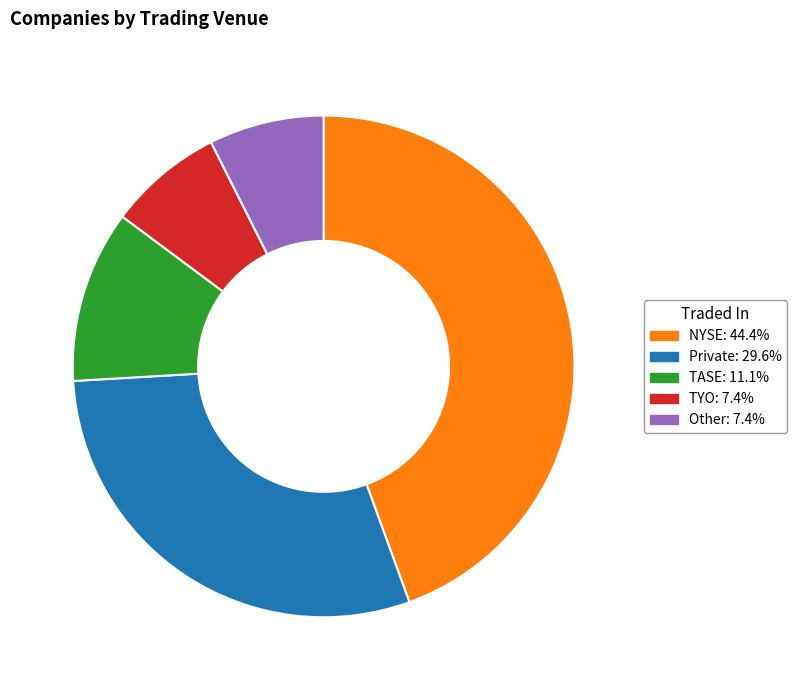

What is the ratio of the value at NYSE: 44.4% to the value at TYO: 7.4%?

6.0